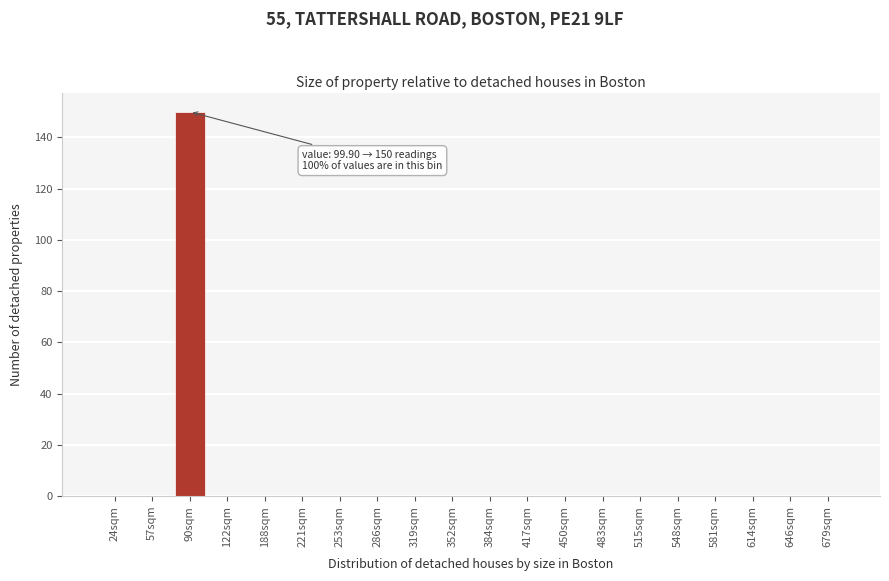

Reading right to left, list all the values displayed in this chart.

679sqm=0	646sqm=0	614sqm=0	581sqm=0	548sqm=0	515sqm=0	483sqm=0	450sqm=0	417sqm=0	384sqm=0	352sqm=0	319sqm=0	286sqm=0	253sqm=0	221sqm=0	188sqm=0	122sqm=0	90sqm=150	57sqm=0	24sqm=0